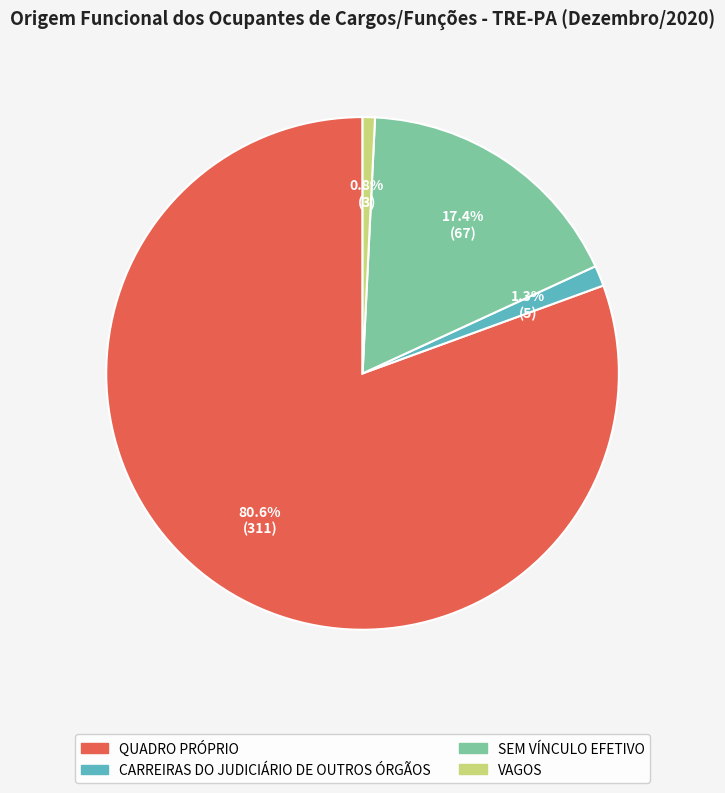

How many segments does this pie chart have?

4